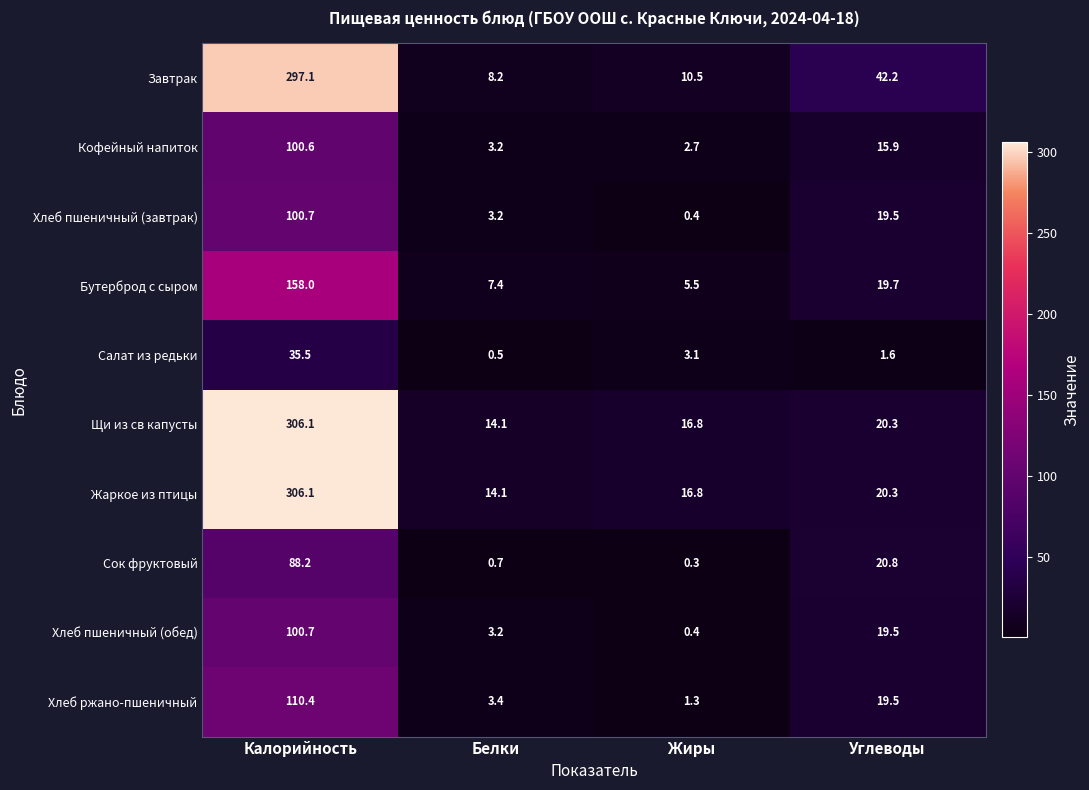

List the labels in order of Жаркое из птицы value, largest first.

Калорийность, Углеводы, Жиры, Белки